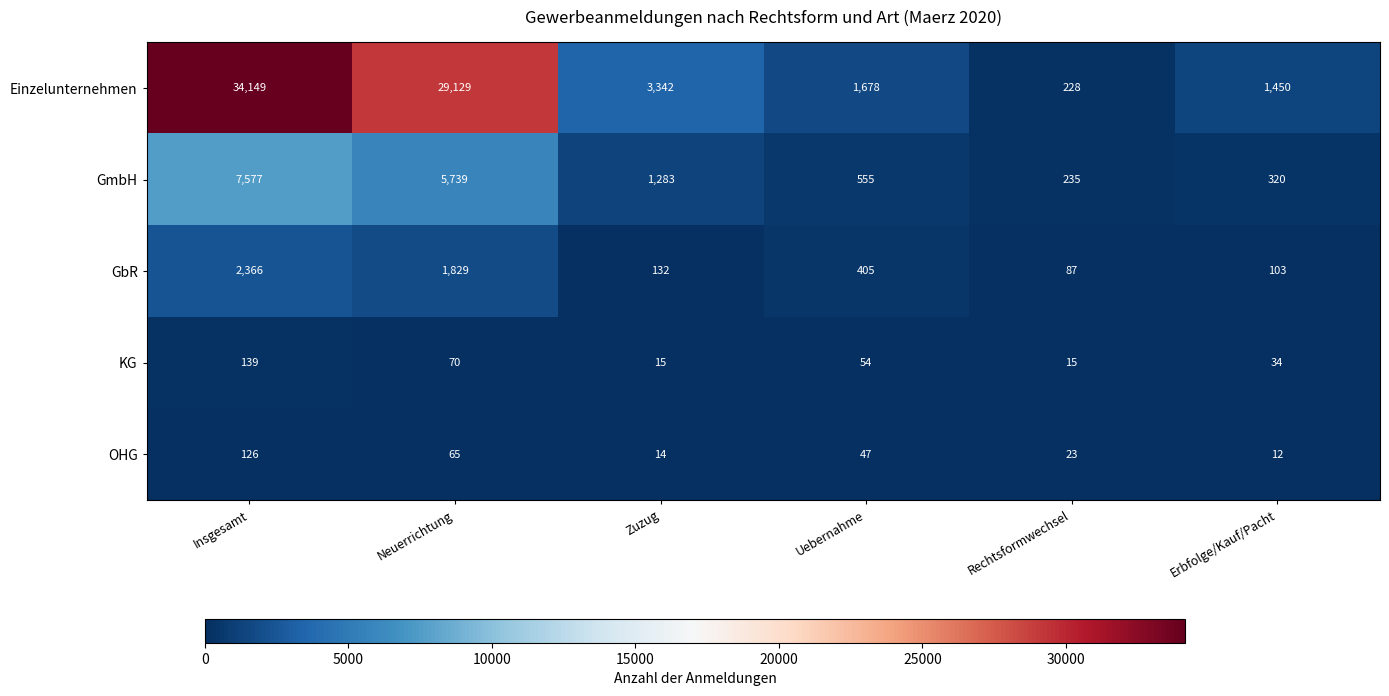

The GmbH series shows 320 at Erbfolge/Kauf/Pacht. True or false?

True